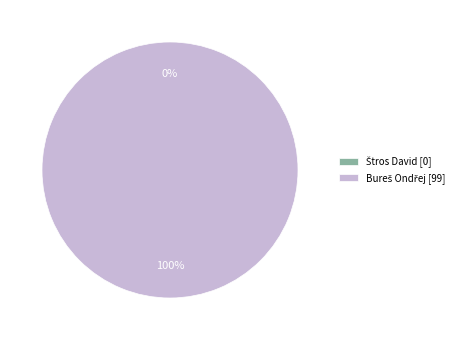

Which slice is the smallest?

Štros David